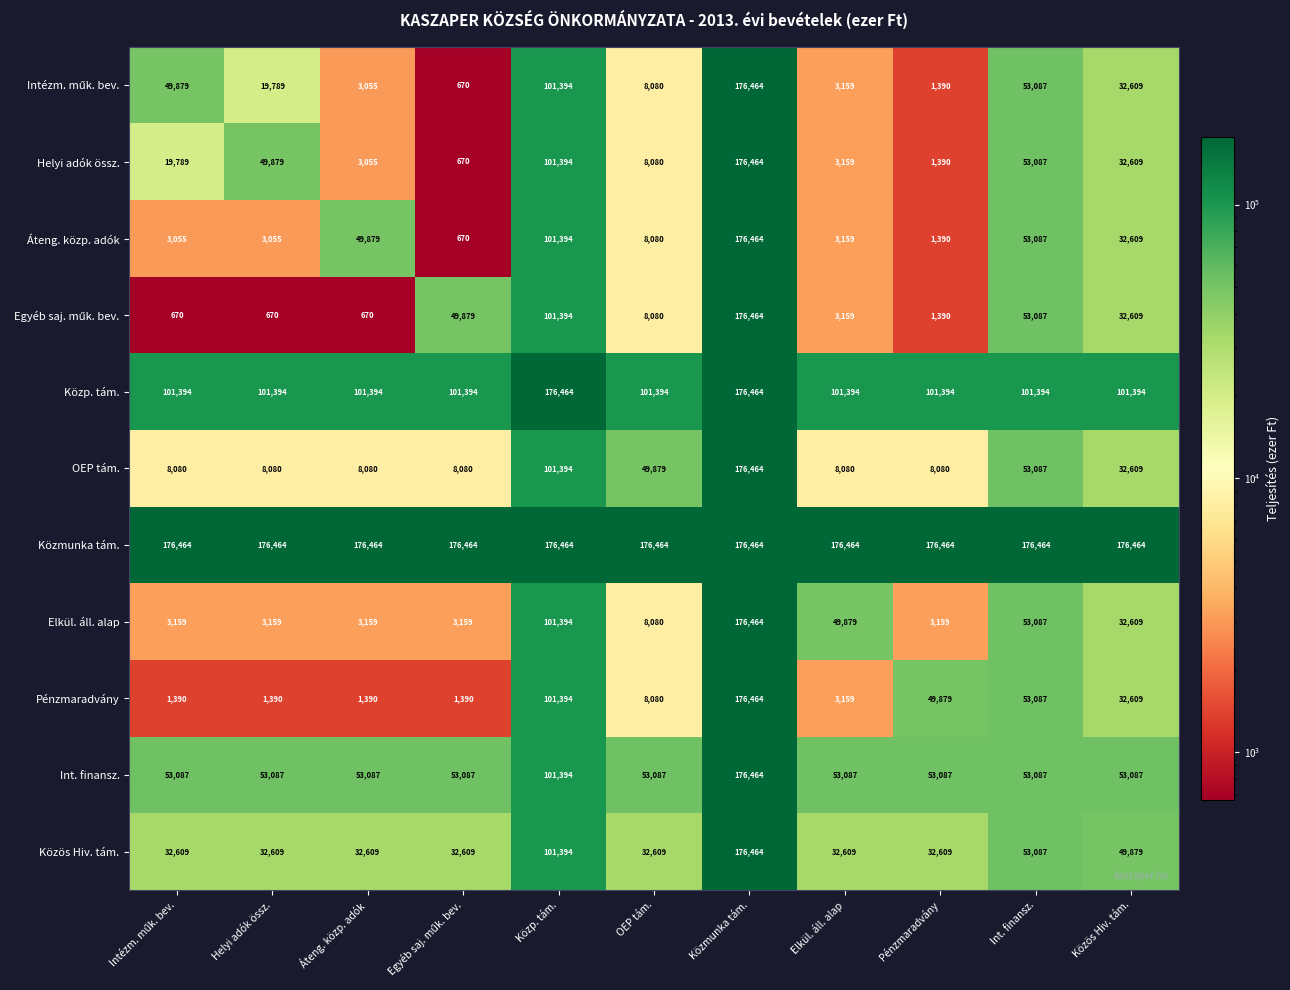

Which category has the highest value in the Elkül. áll. alap series?

Közmunka tám.